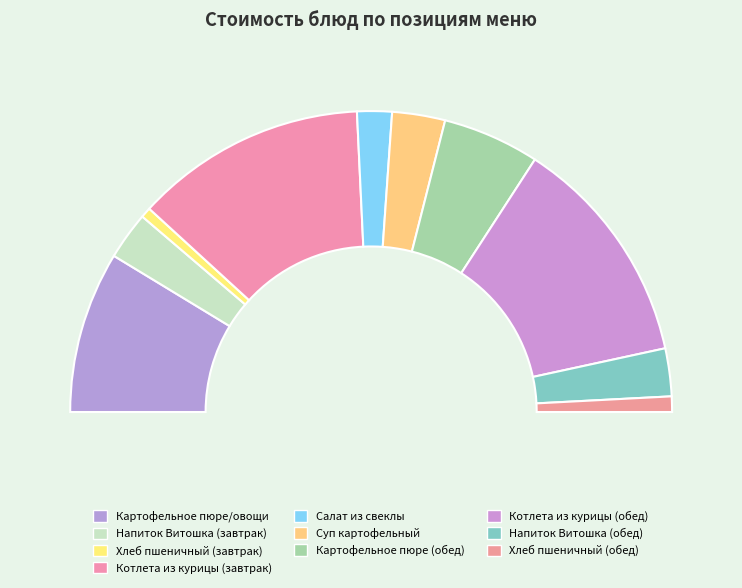

Which category has the biggest portion of the pie?

Котлета из курицы (завтрак)